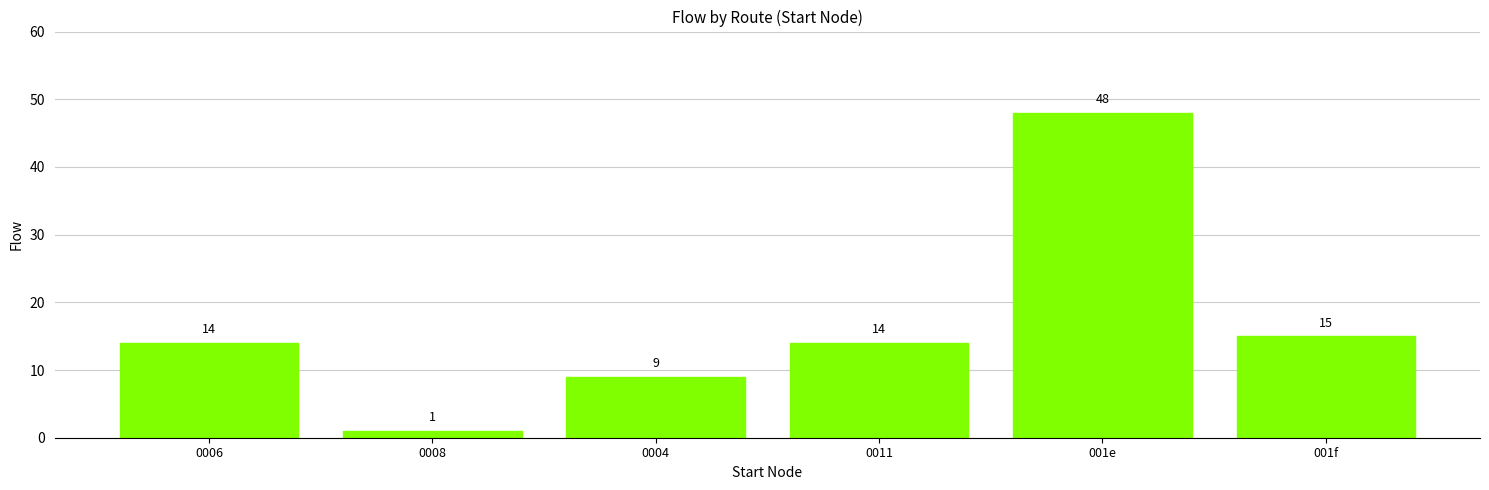

What is the ratio of the value at 0004 to the value at 001f?

0.6